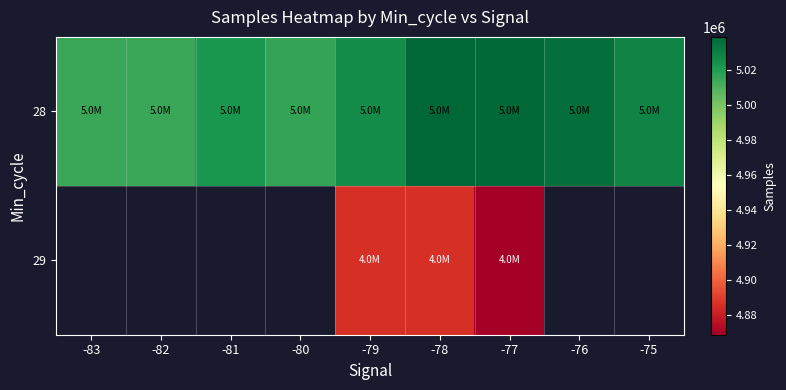

Is it true that 29 equals 4885619.0 at -79?

True